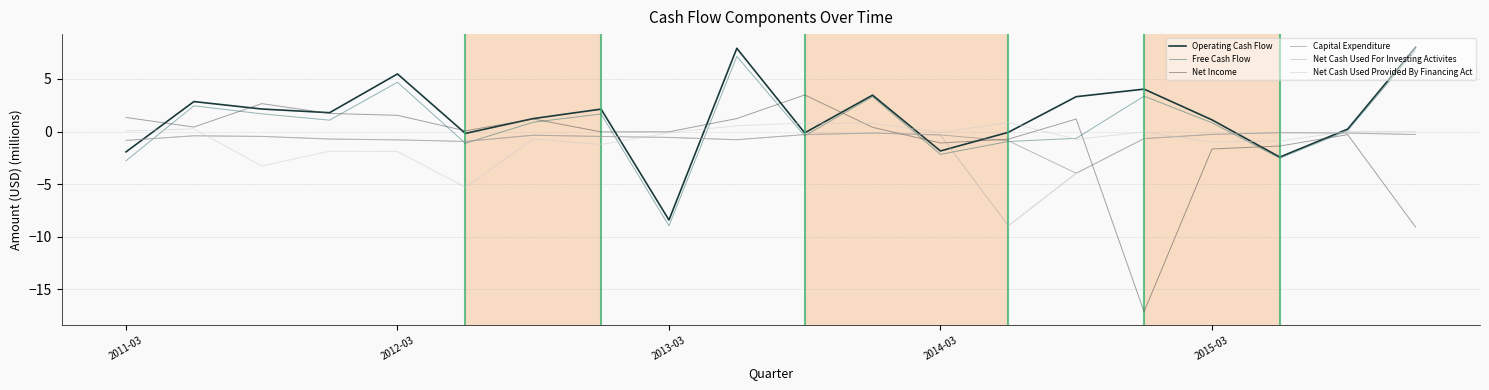

Which series has the largest range (max minus min)?

Net Income